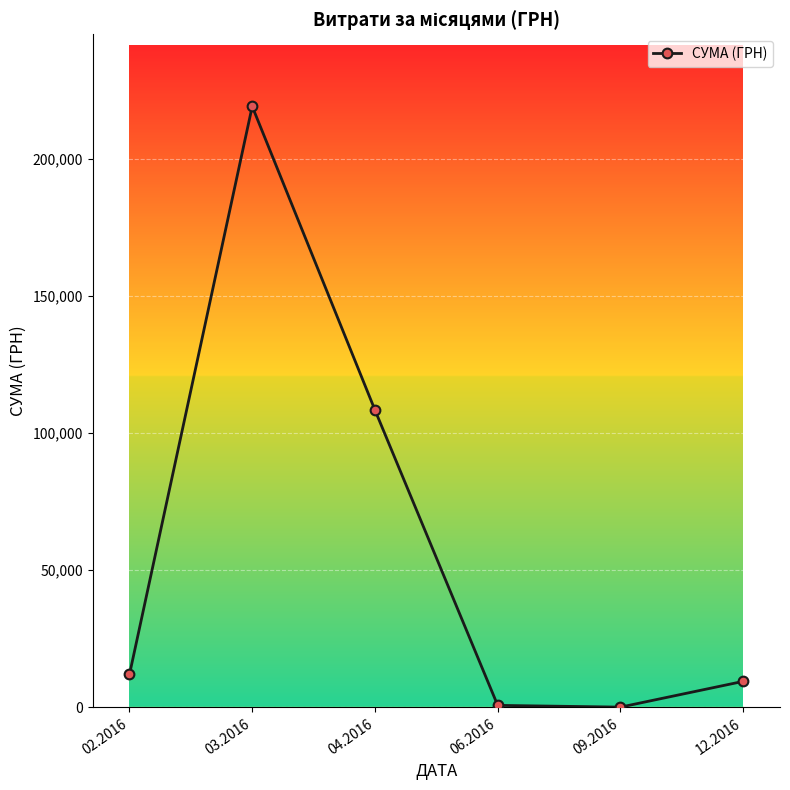

How many lines are shown in the chart?

1